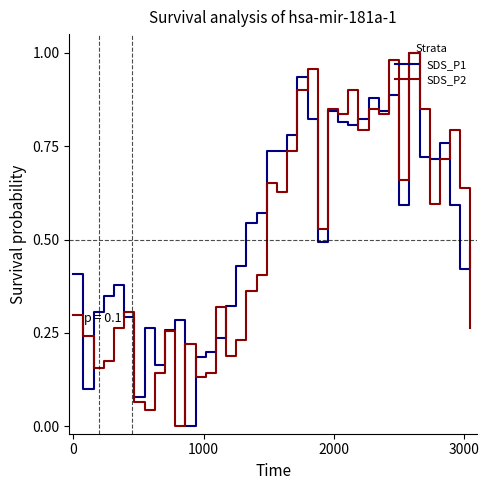

Is this an area chart (filled region under the line)?

No